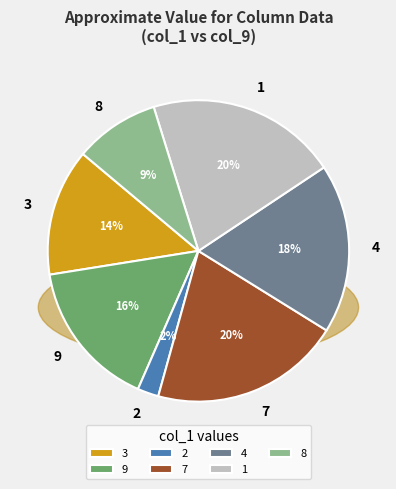

Count the number of slices in the pie.

7